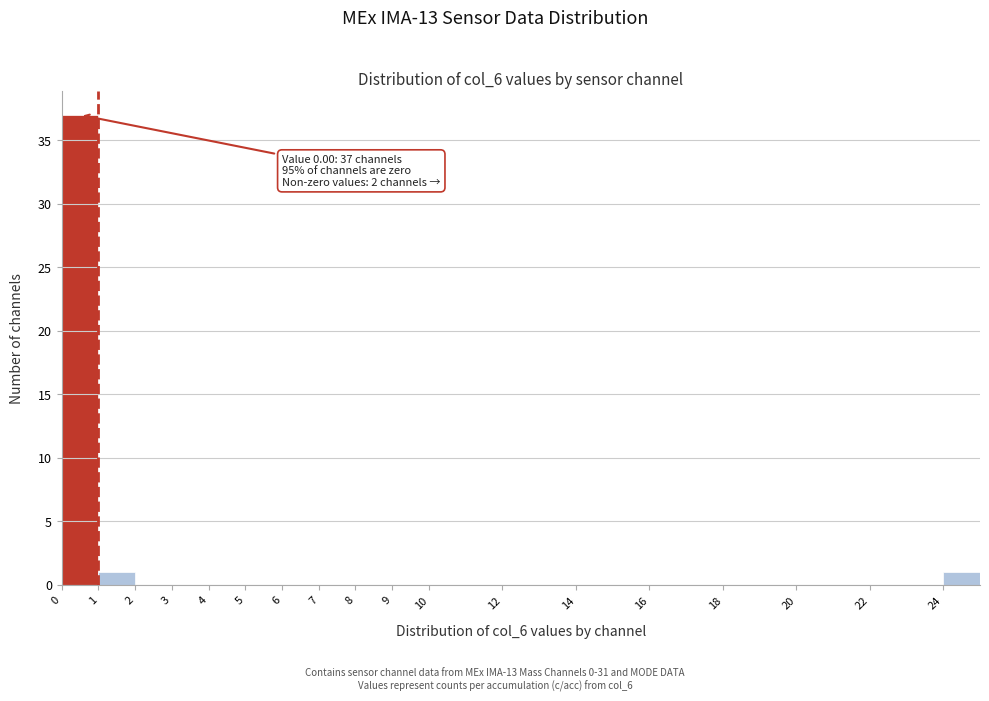

Over which range of the x-axis is the bar tallest?

0 to 1